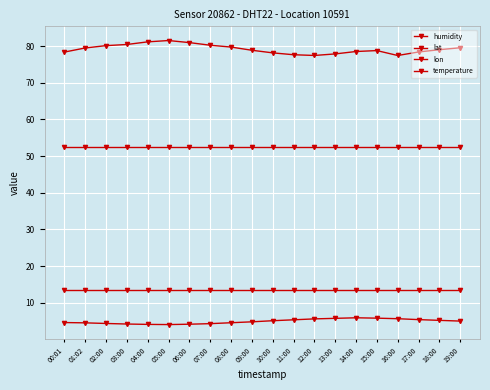

Which has a higher value, 14:00 or 04:00?

04:00